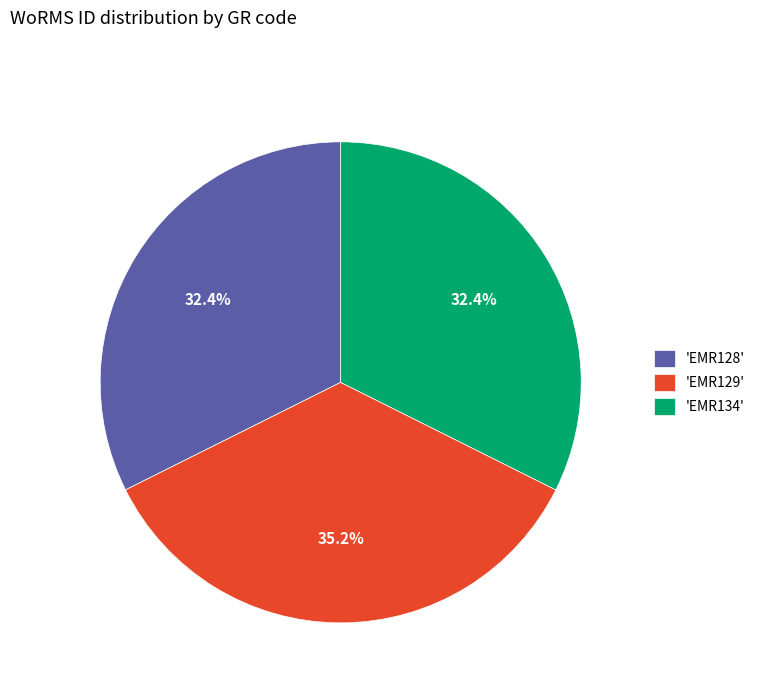

What percentage do 'EMR134' and 'EMR129' together represent?

67.6%